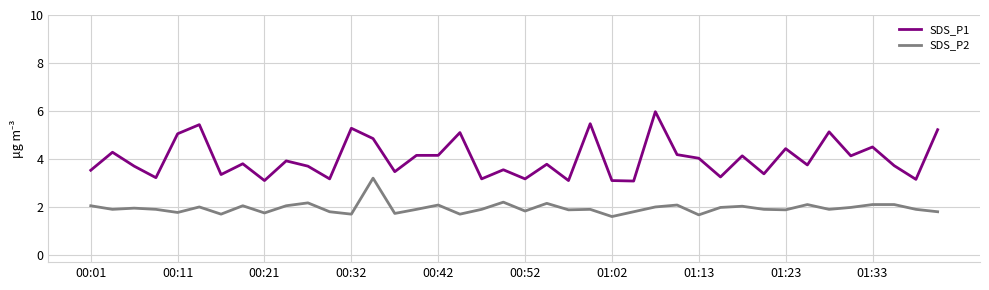

True or false: SDS_P2 has more than 2 interior local peaks.

True